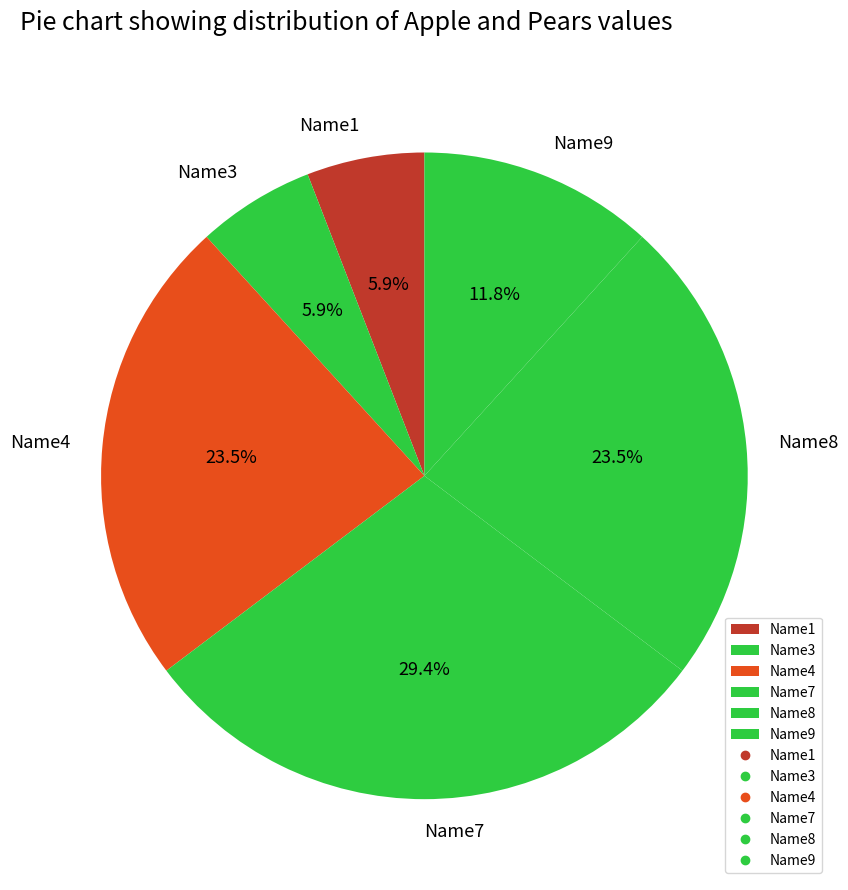

Which category has the biggest portion of the pie?

Name7